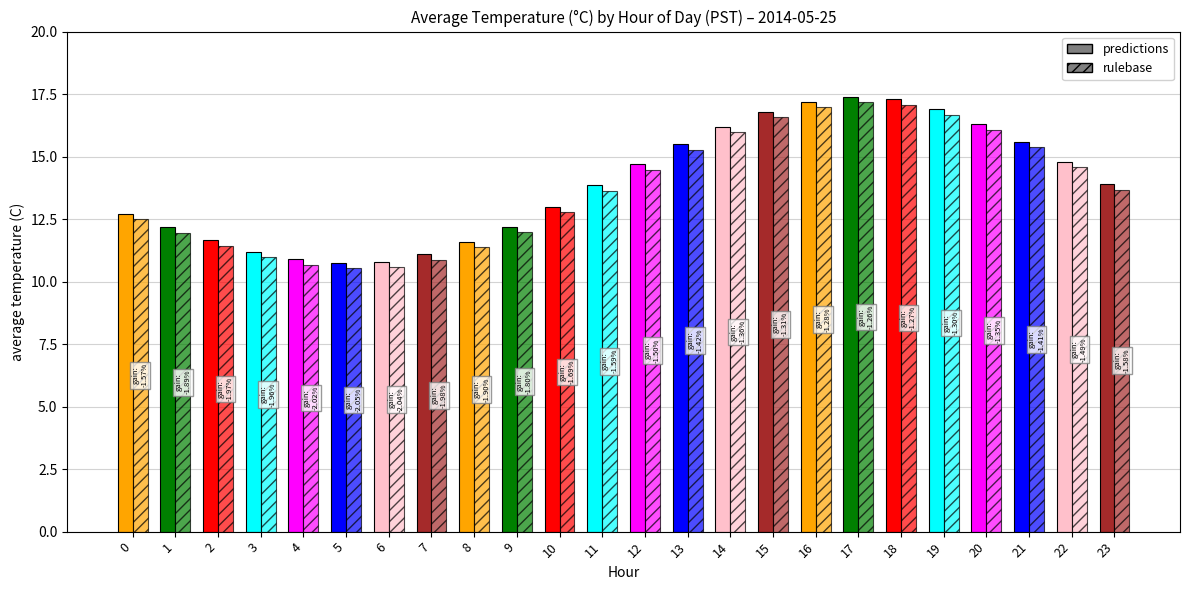

Rank the categories by rulebase value from lowest to highest.

5, 6, 4, 7, 3, 8, 2, 1, 9, 0, 10, 11, 23, 12, 22, 13, 21, 14, 20, 15, 19, 16, 18, 17